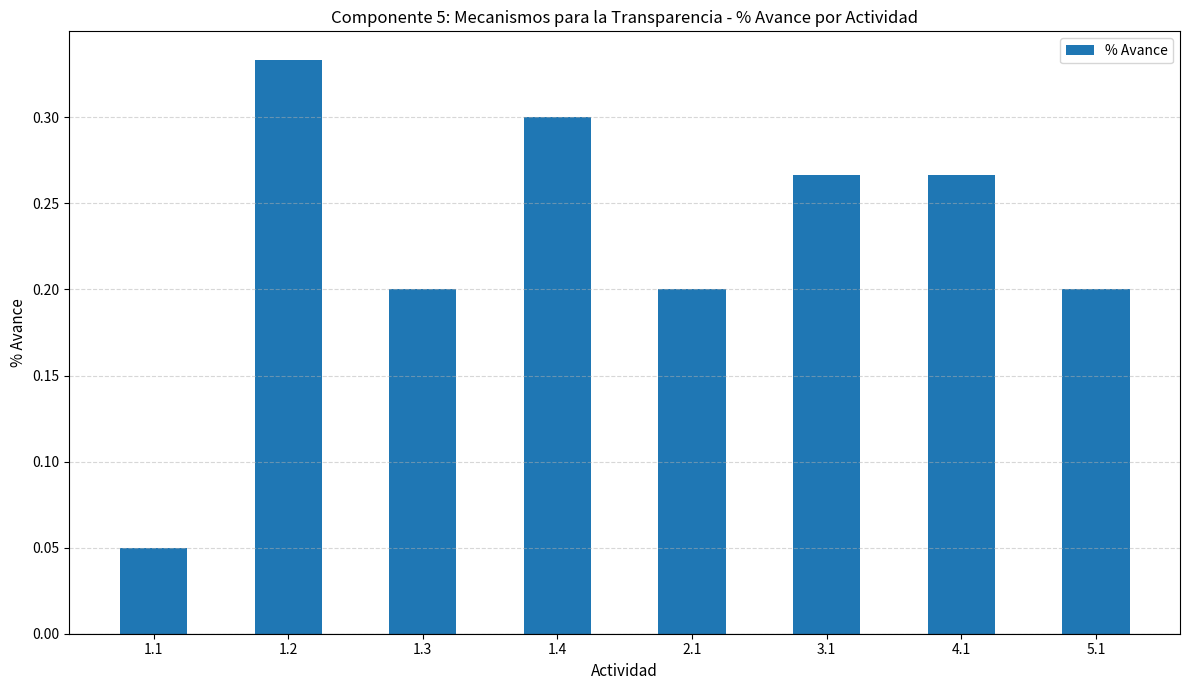

Which category has the highest value across all series?

1.2